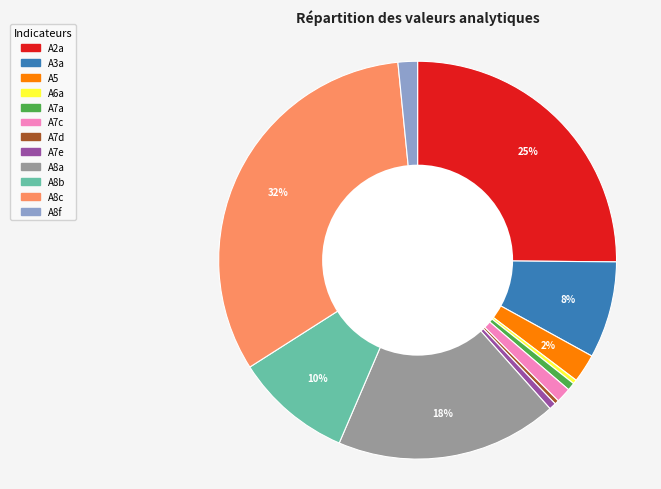

Does A6a account for over 50% of the chart?

No